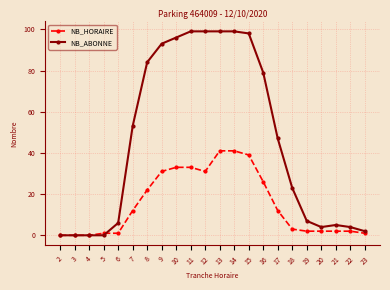

Is the value of NB_HORAIRE at 4 greater than the value of NB_ABONNE at 12?

No